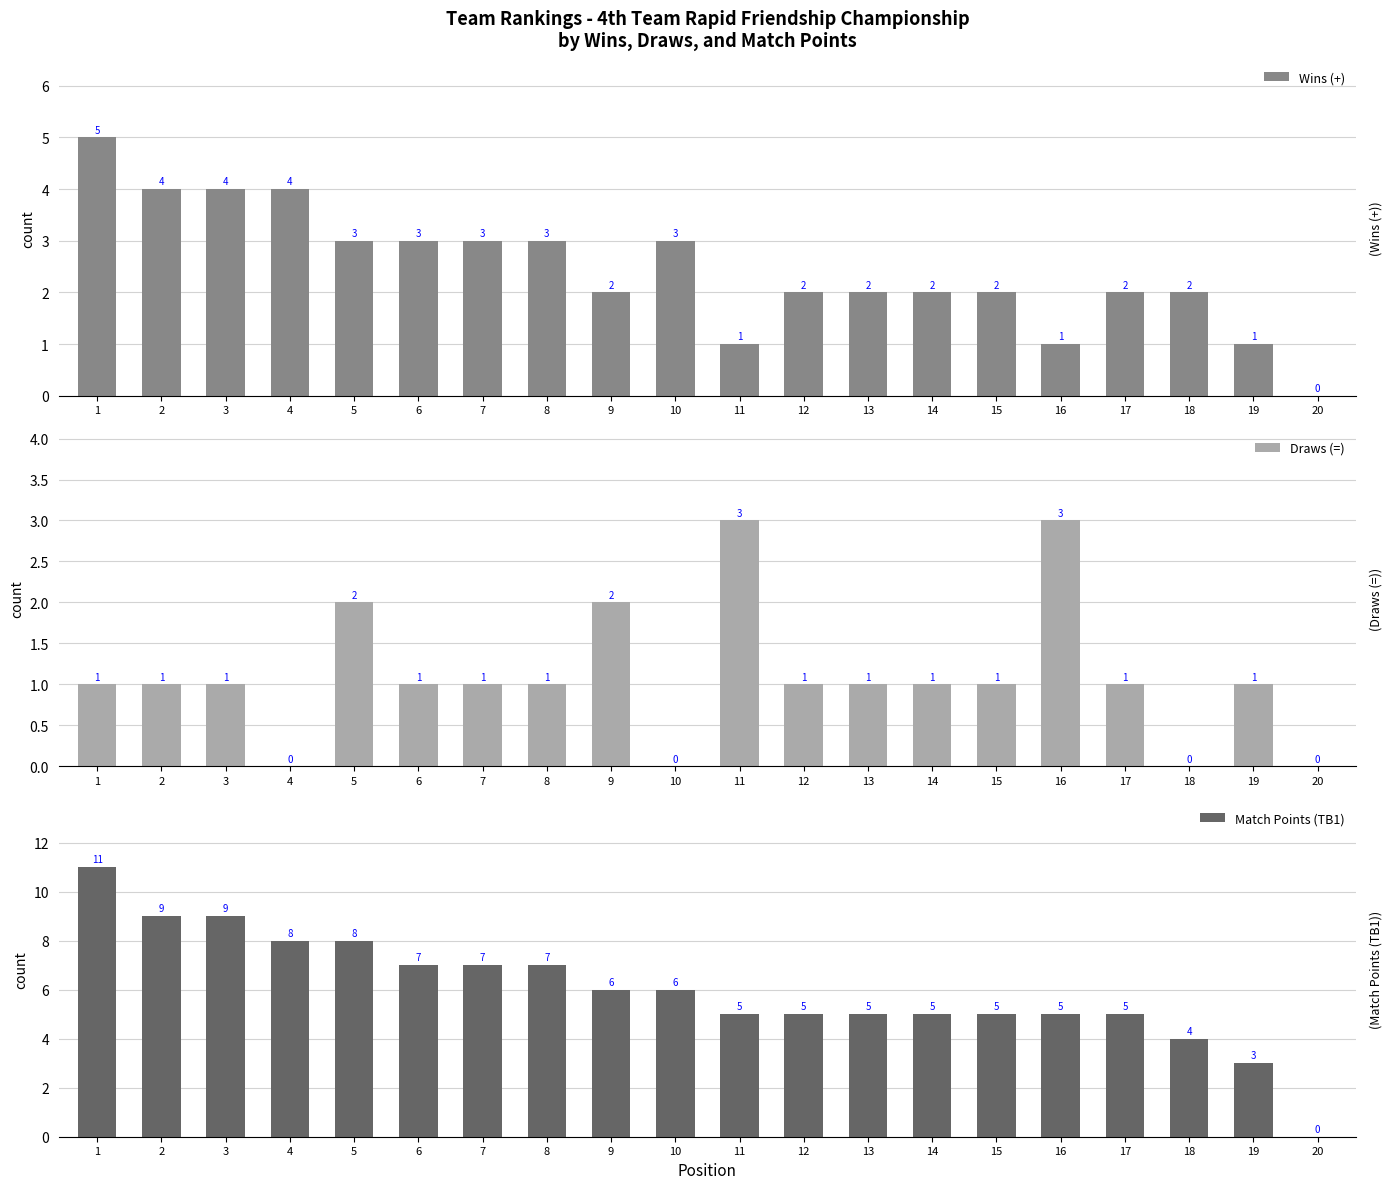

What is the value of the Draws (=) bar at the 11th from the left?

3